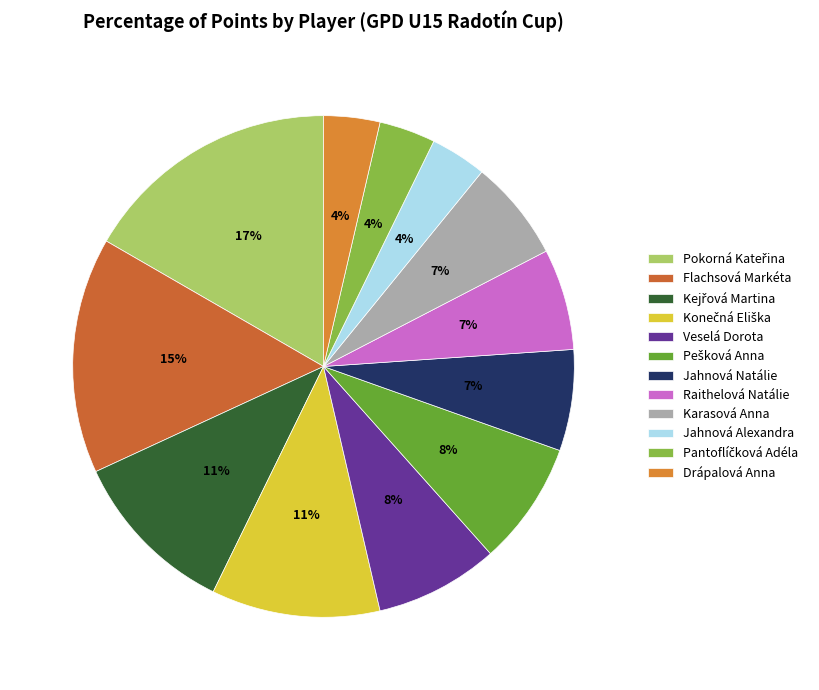

What percentage do Jahnová Alexandra and Karasová Anna together represent?

10.1%